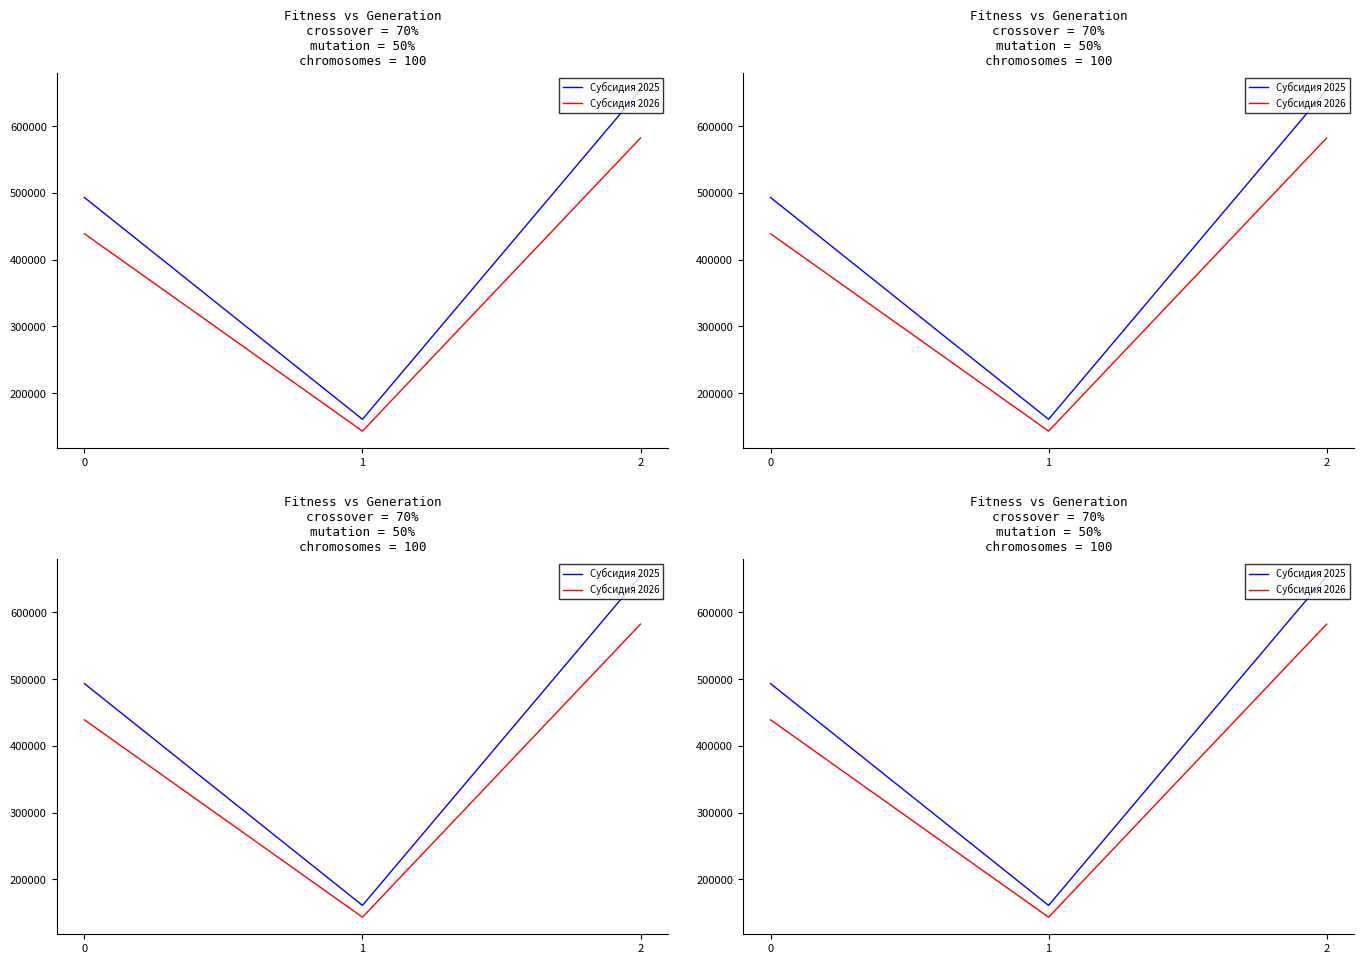

Reading left to right, extract all data points from this chart.

Субсидия 2025: 493206.6	161047.0	654253.6
Субсидия 2026: 438953.8	143331.9	582285.7